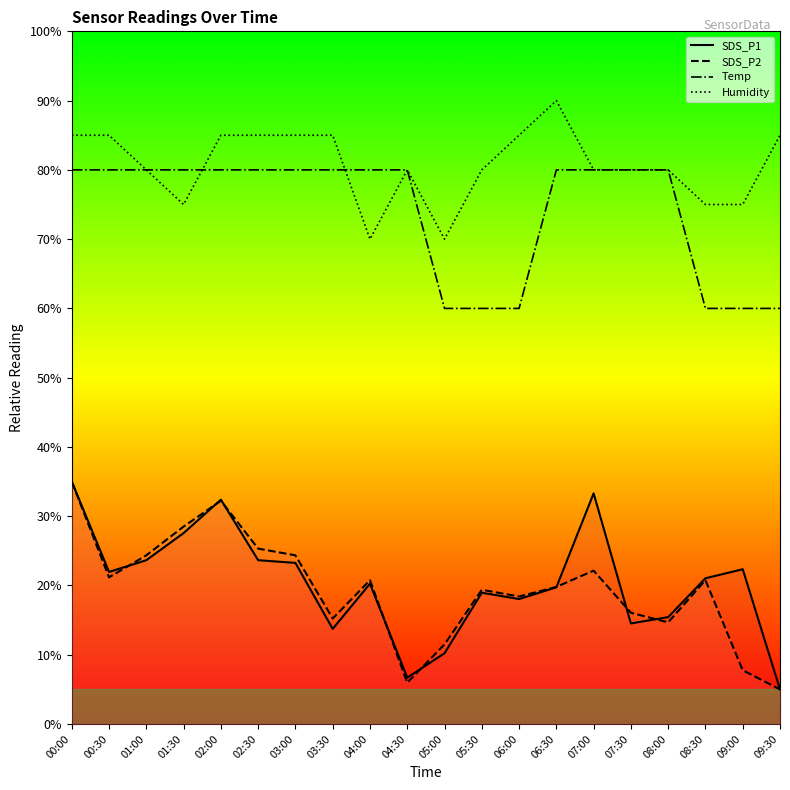

Reading left to right, what are all the values shown in this chart?

SDS_P1: 00:00=35.0	00:30=22.0	01:00=23.7	01:30=27.6	02:00=32.4	02:30=23.7	03:00=23.3	03:30=13.7	04:00=20.3	04:30=6.7	05:00=10.2	05:30=19.0	06:00=18.0	06:30=19.7	07:00=33.3	07:30=14.5	08:00=15.4	08:30=21.0	09:00=22.3	09:30=5.0
SDS_P2: 00:00=35.0	00:30=21.2	01:00=24.4	01:30=28.5	02:00=32.2	02:30=25.3	03:00=24.4	03:30=15.2	04:00=20.8	04:30=6.0	05:00=11.5	05:30=19.4	06:00=18.4	06:30=19.8	07:00=22.1	07:30=16.1	08:00=14.7	08:30=20.8	09:00=7.8	09:30=5.0
Temp: 00:00=80.0	00:30=80.0	01:00=80.0	01:30=80.0	02:00=80.0	02:30=80.0	03:00=80.0	03:30=80.0	04:00=80.0	04:30=80.0	05:00=60.0	05:30=60.0	06:00=60.0	06:30=80.0	07:00=80.0	07:30=80.0	08:00=80.0	08:30=60.0	09:00=60.0	09:30=60.0
Humidity: 00:00=85.0	00:30=85.0	01:00=80.0	01:30=75.0	02:00=85.0	02:30=85.0	03:00=85.0	03:30=85.0	04:00=70.0	04:30=80.0	05:00=70.0	05:30=80.0	06:00=85.0	06:30=90.0	07:00=80.0	07:30=80.0	08:00=80.0	08:30=75.0	09:00=75.0	09:30=85.0